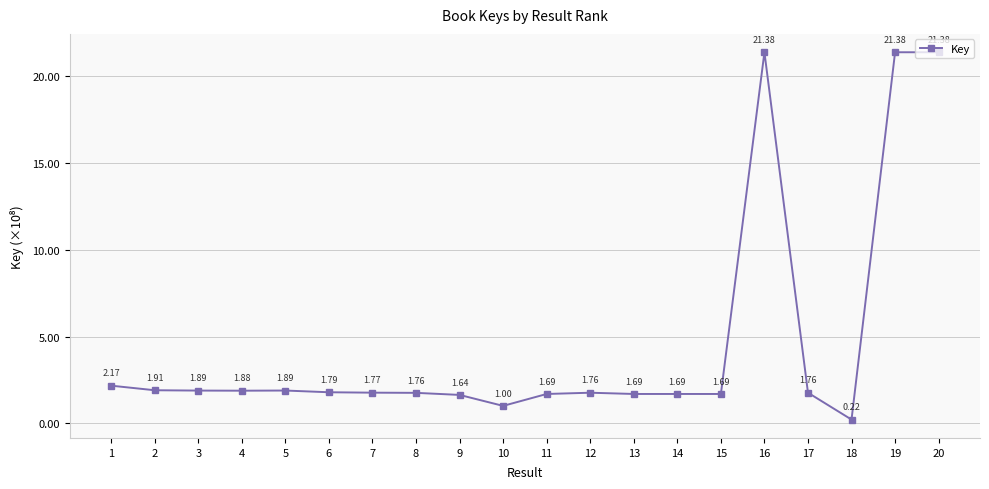

Between 15 and 12, which is larger?

12